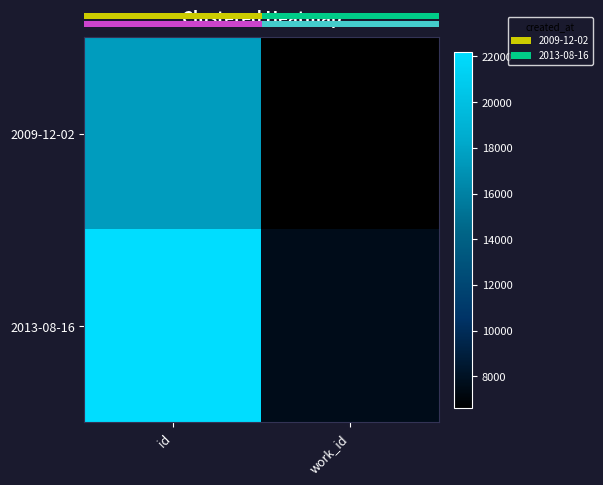

The 2009-12-02 series shows 3383 at work_id. True or false?

False